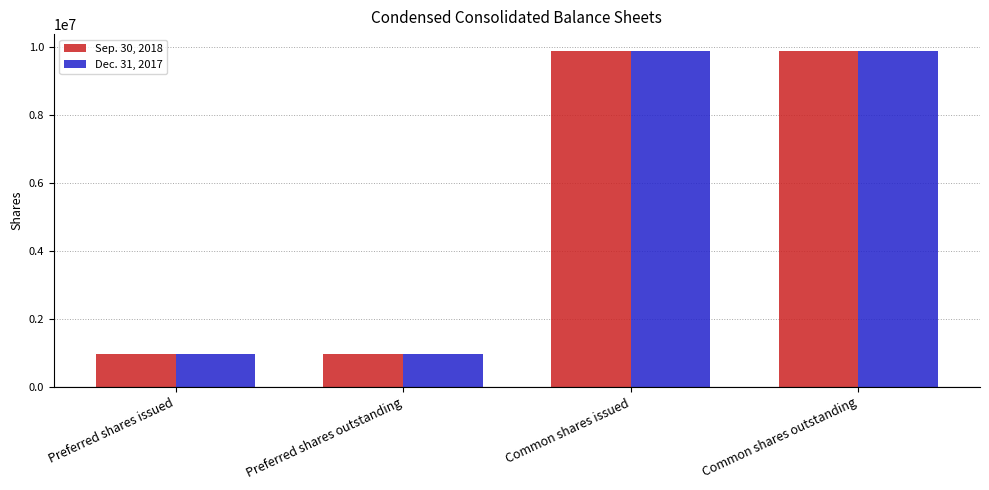

Reading left to right, what are all the values shown in this chart?

Sep. 30, 2018: Preferred shares issued=974730	Preferred shares outstanding=974730	Common shares issued=9894214	Common shares outstanding=9894214
Dec. 31, 2017: Preferred shares issued=974730	Preferred shares outstanding=974730	Common shares issued=9894214	Common shares outstanding=9894214